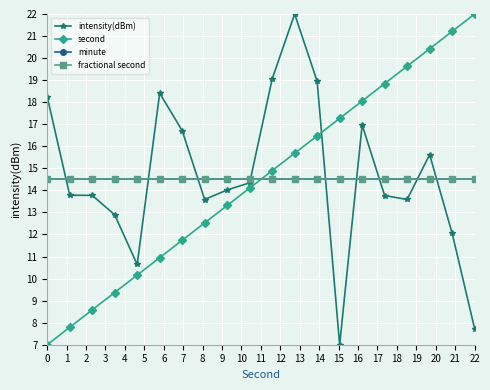

Does the chart have visible grid lines?

Yes